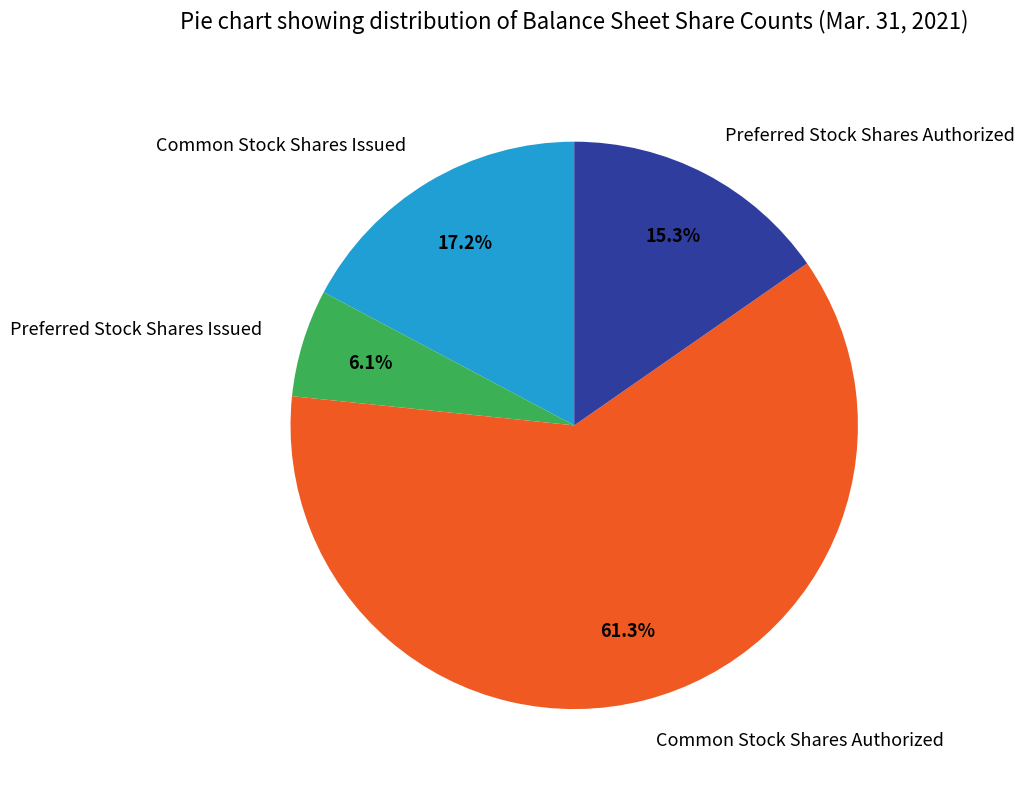

Which category accounts for the majority?

Common Stock Shares Authorized